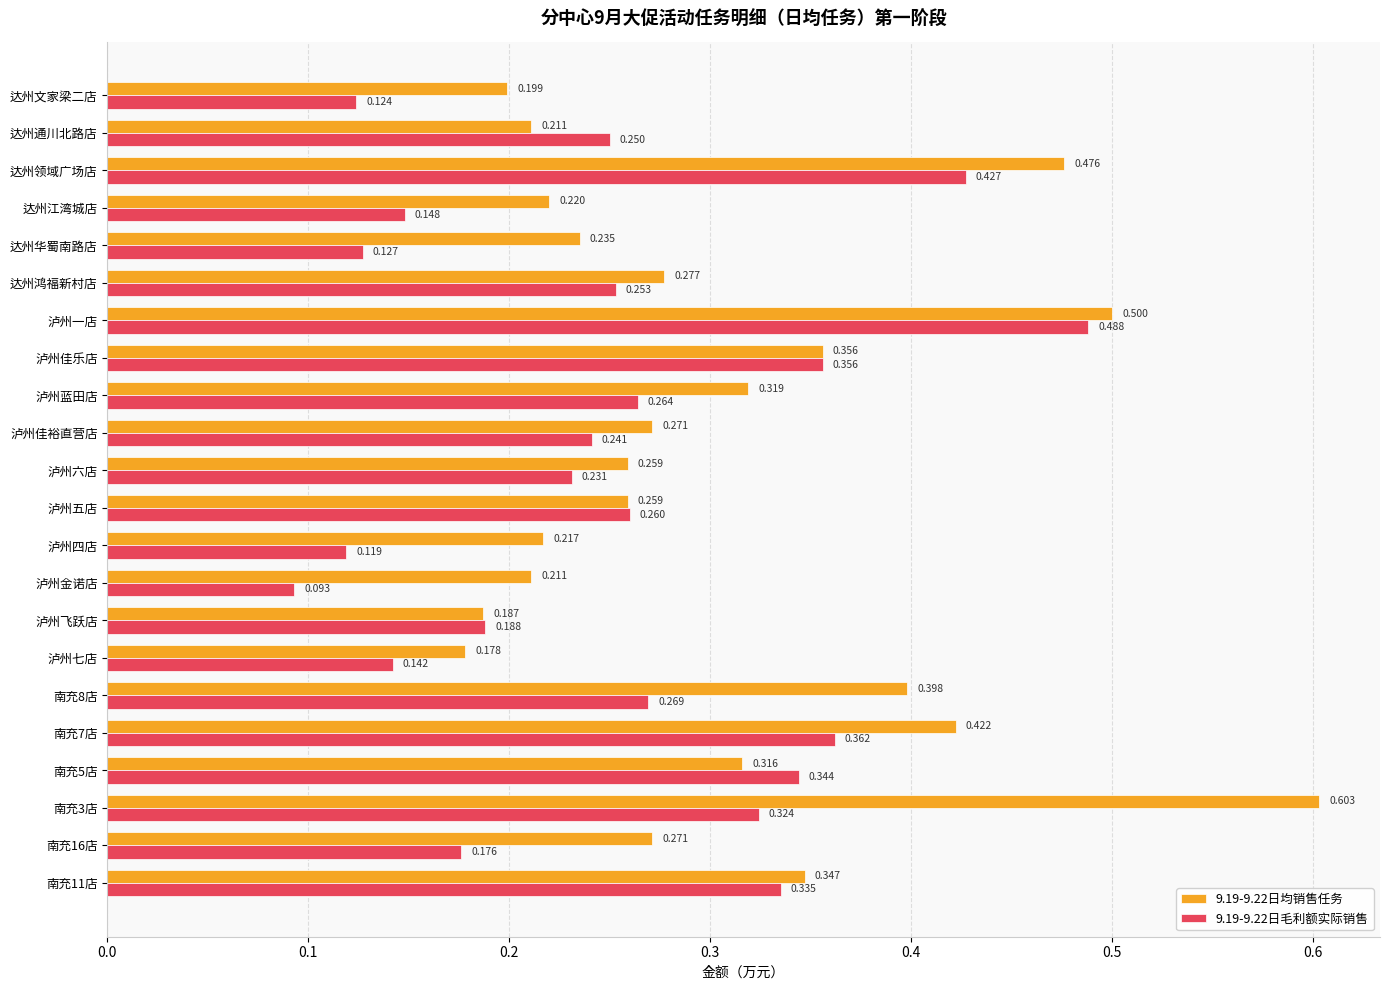

Where is 9.19-9.22日均销售任务 nearest to the value 0?

泸州七店